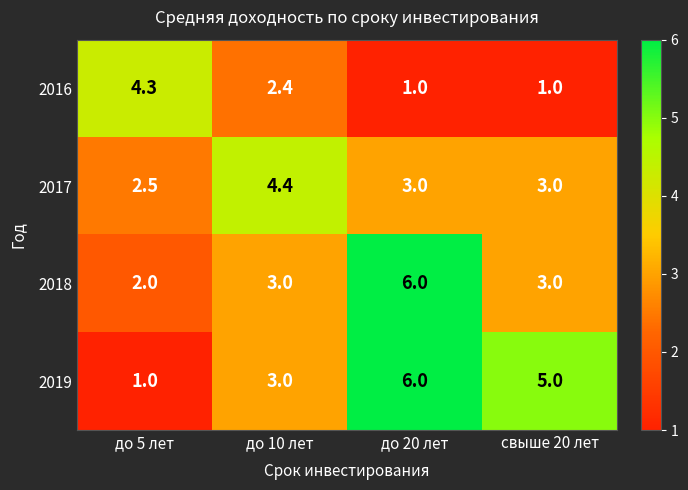

Rank the series by their average value, from highest to lowest.

2019, 2018, 2017, 2016